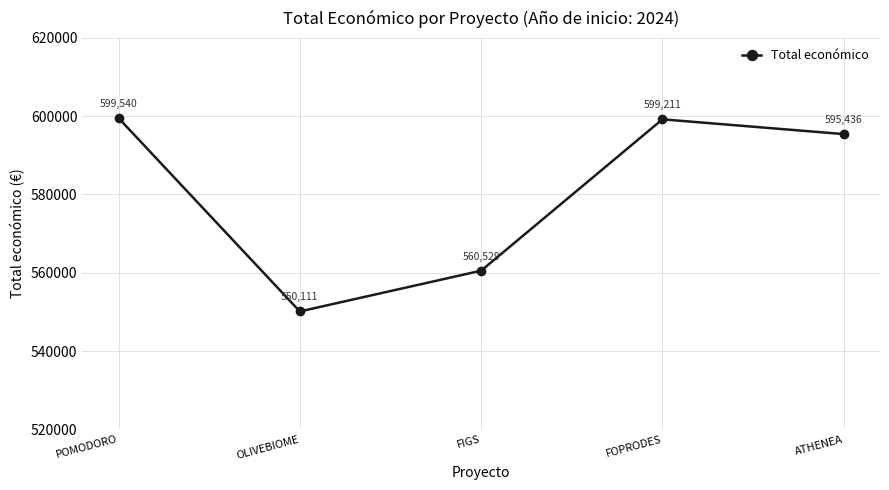

How many series are shown in this chart?

1